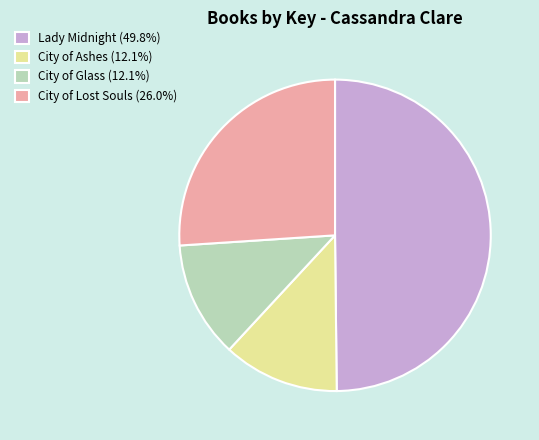

What is the ratio of the value at City of Ashes (12.1%) to the value at City of Glass (12.1%)?

1.0